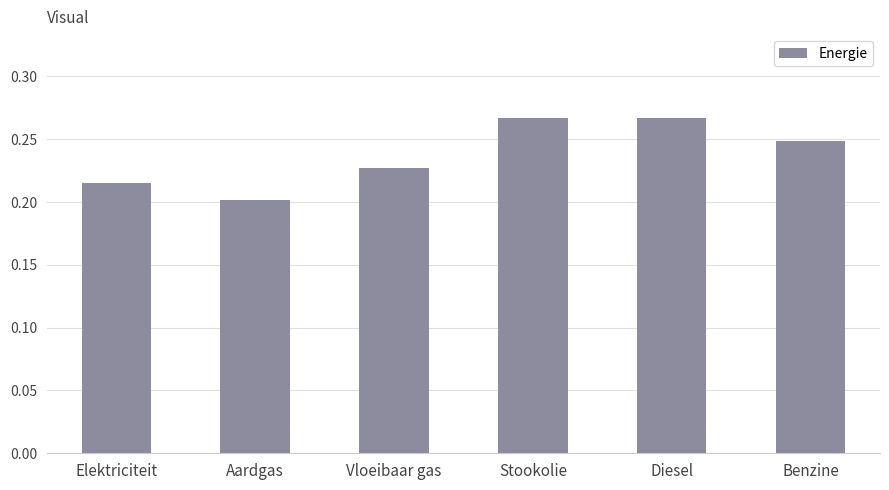

What is the sum of all values?

1.4